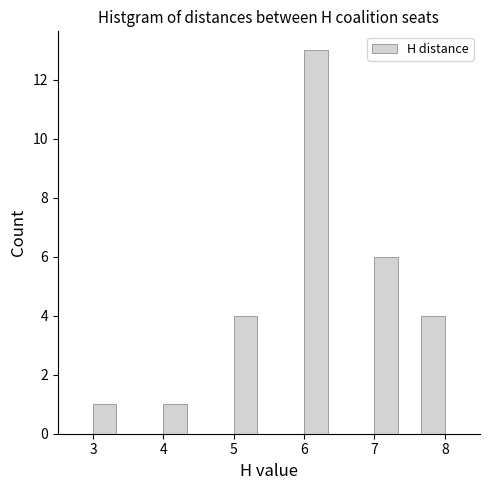

Read against the x-axis, roughly where is the centre of the tallest bar?

6.2